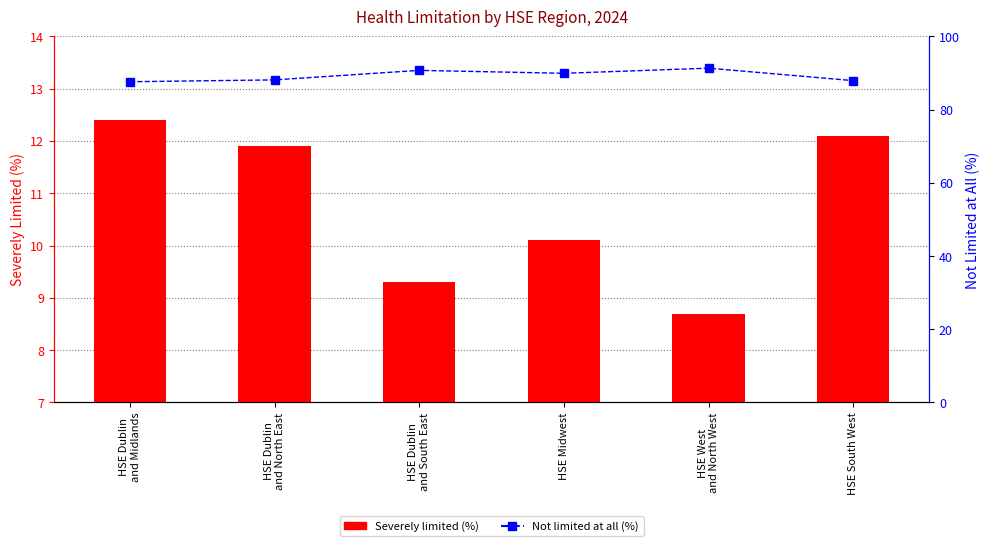

Are the bars horizontal?

No